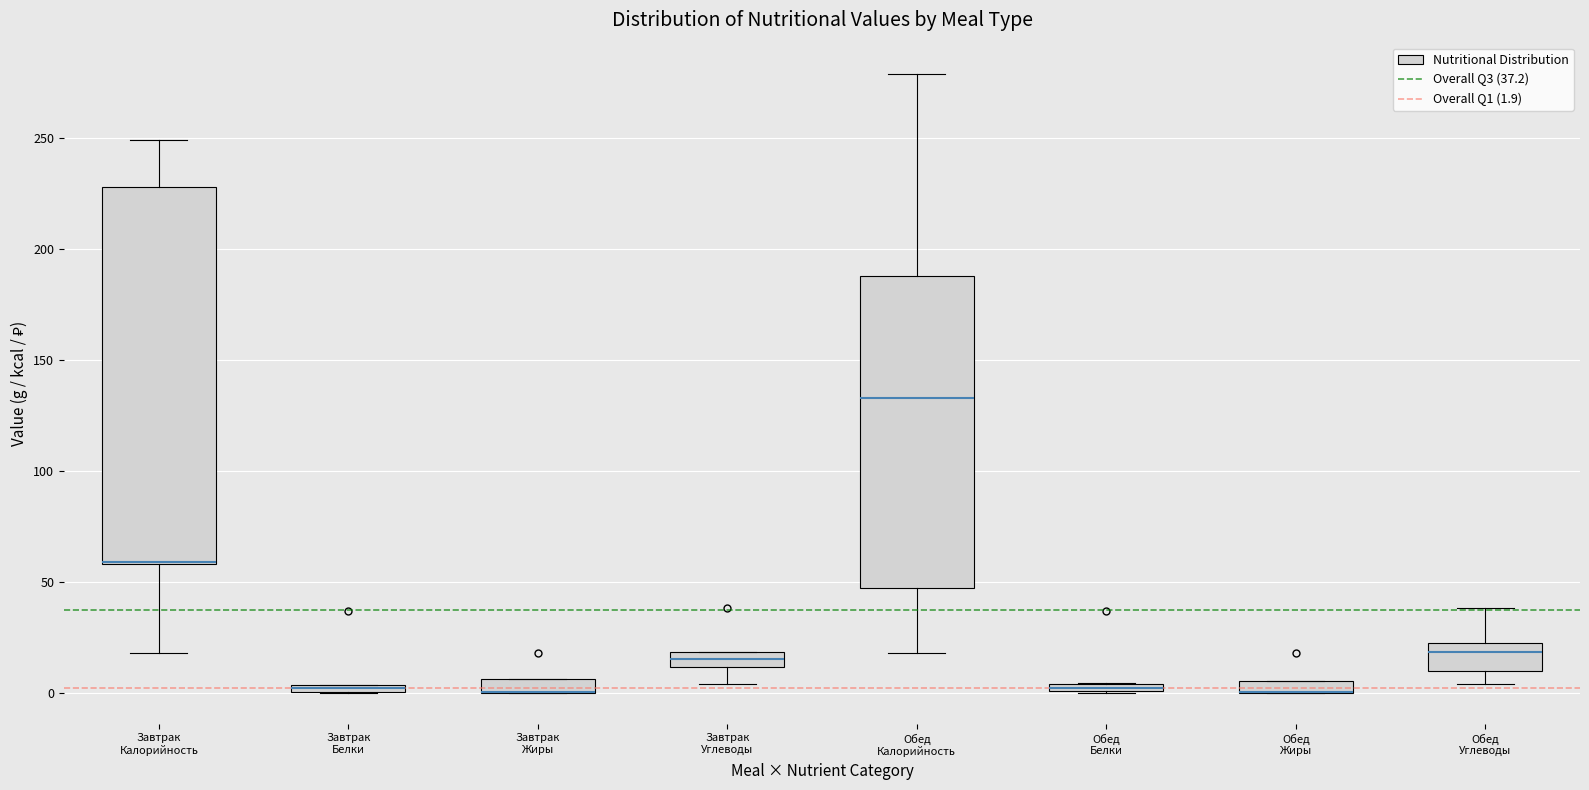

Comparing the boxes themselves (not the whiskers), which one is the tallest?

Завтрак Калорийность